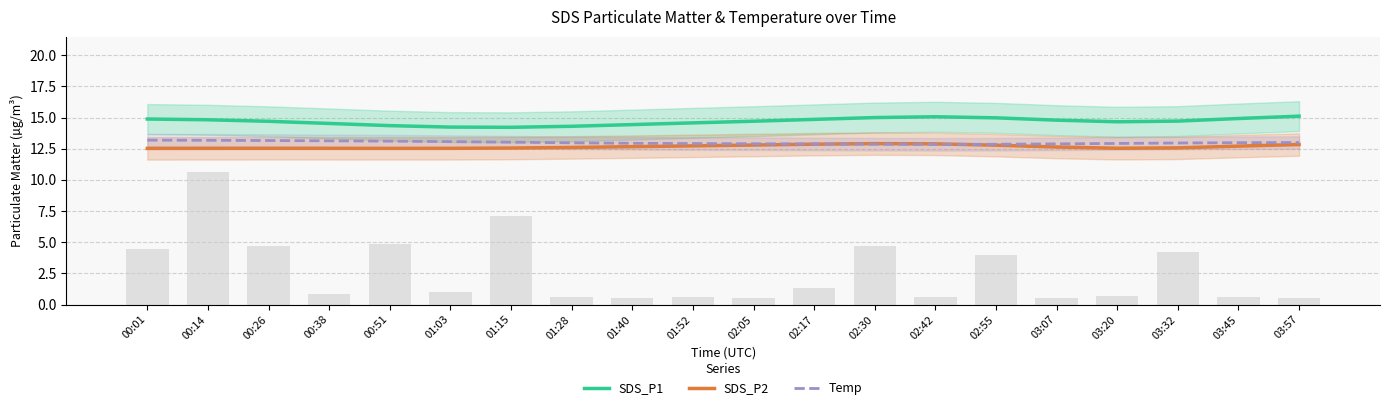

Which series has the largest total across all categories?

SDS_P1